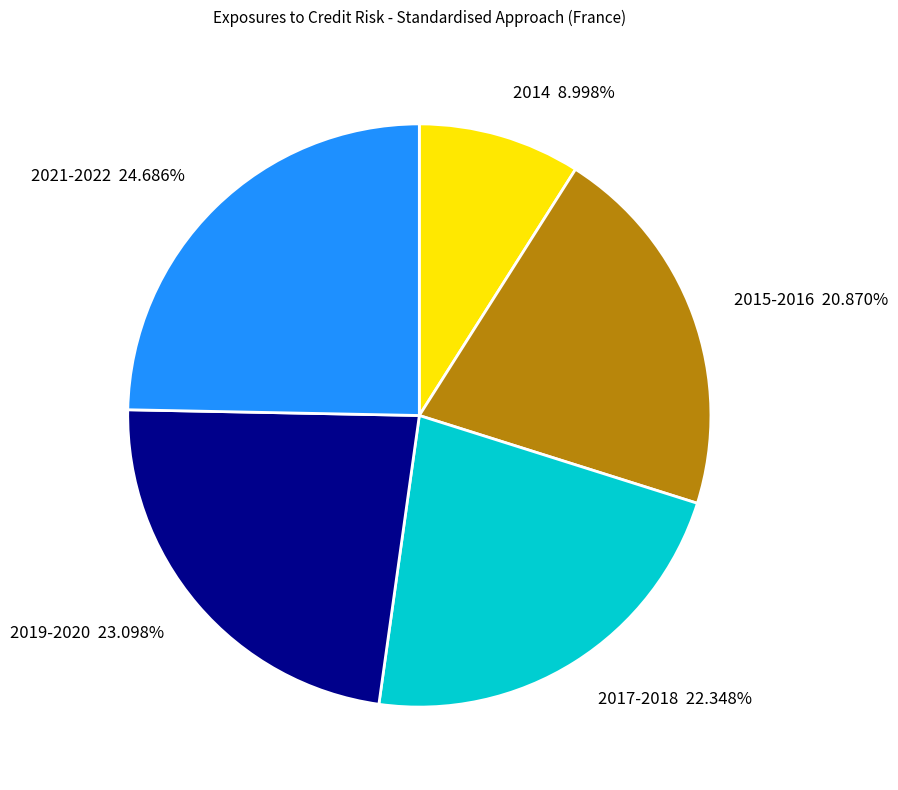

Approximately how many times larger is the value at 2021-2022 24.686% compared to 2019-2020 23.098%?

1.1